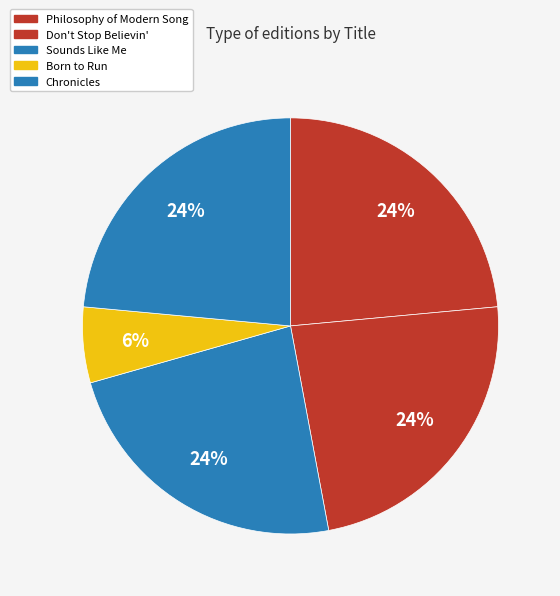

Combined, do Born to Run and Chronicles account for over 50%?

No